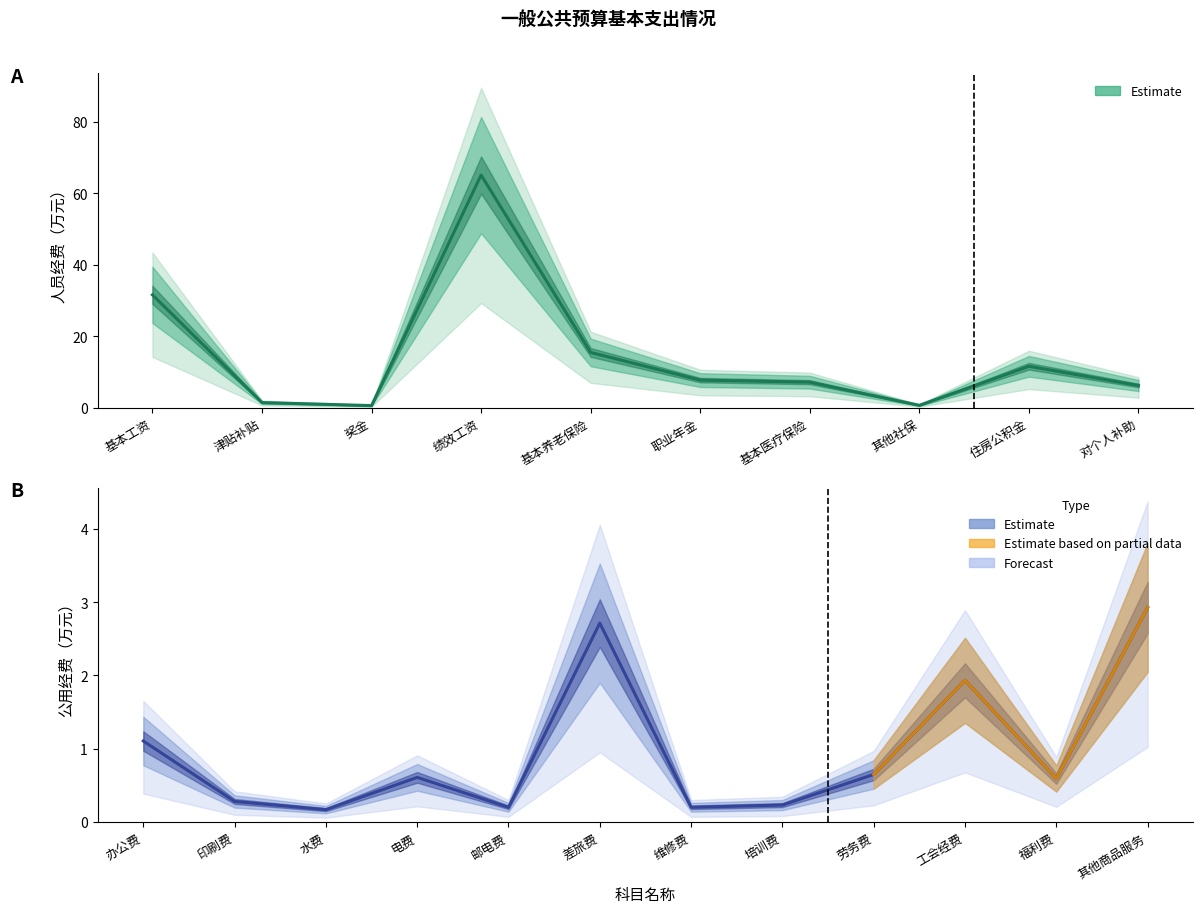

List the labels in order of value, smallest first.

奖金, 其他社保, 津贴补贴, 对个人补助, 基本医疗保险, 职业年金, 住房公积金, 基本养老保险, 基本工资, 绩效工资